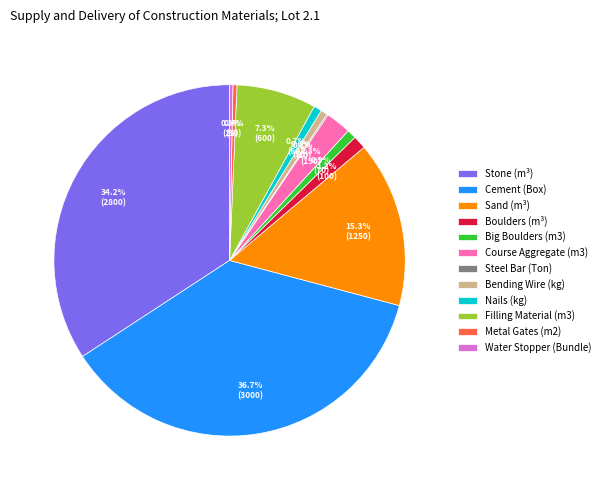

The Nails (kg) slice represents 6% of the pie. True or false?

False